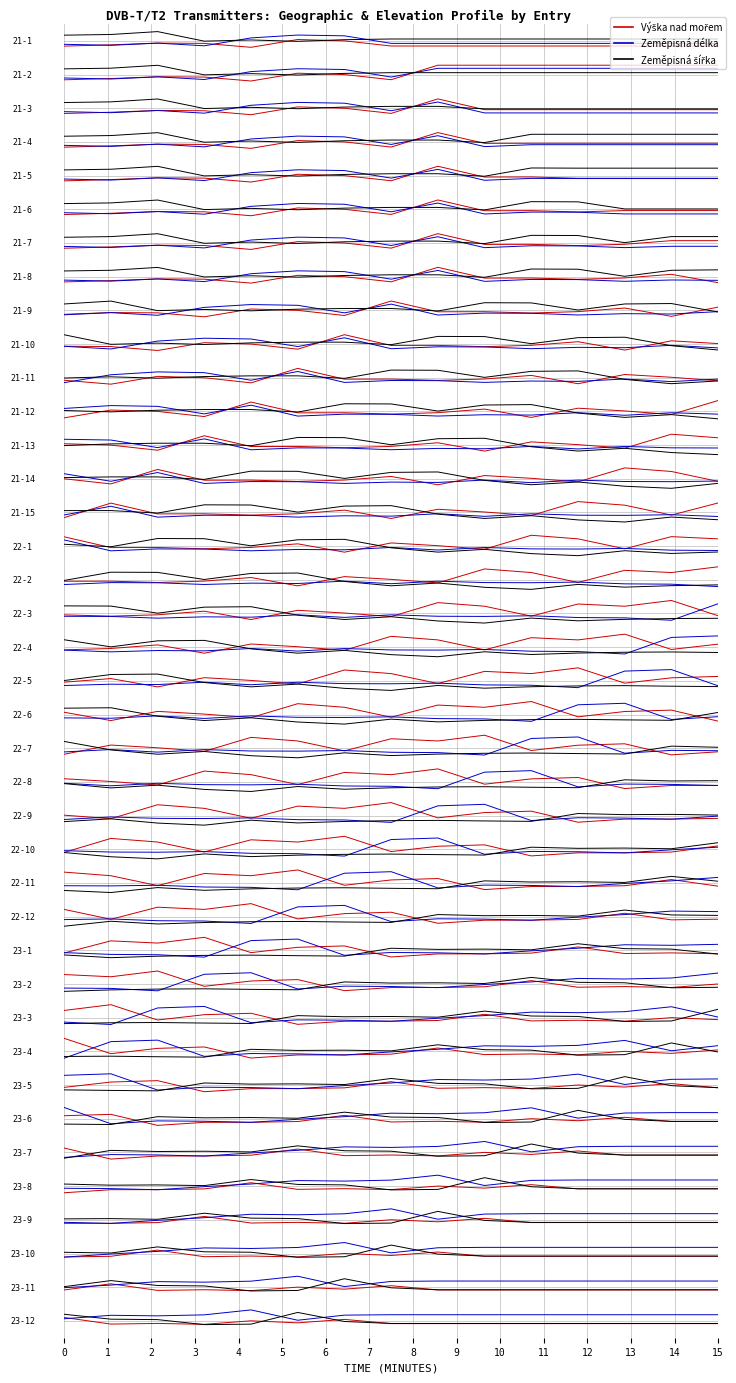

At which label does Zeměpisná šířka reach its minimum?

3